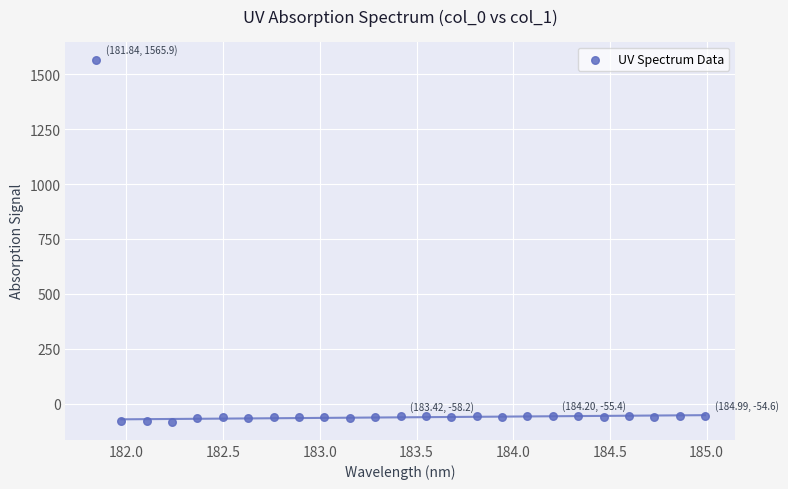

What is the range of Y values (max minus min)?

1648.2